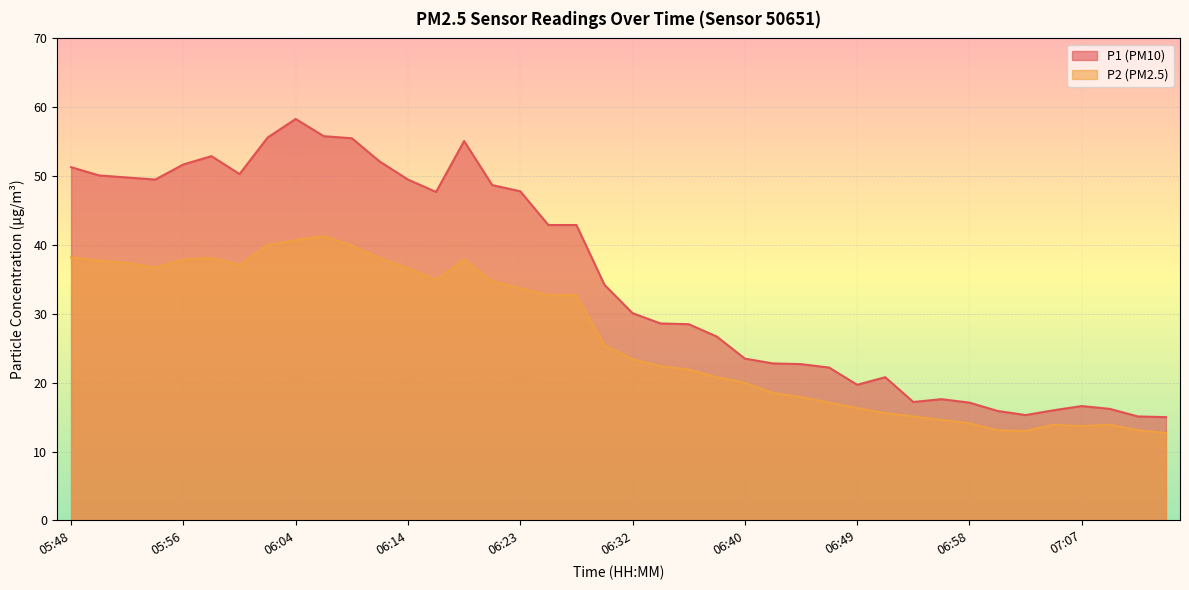

Reading right to left, list all the values displayed in this chart.

P1: 07:12=15.0	07:11=15.1	07:09=16.2	07:07=16.6	07:04=16.0	07:02=15.3	07:01=15.9	06:58=17.1	06:56=17.6	06:54=17.2	06:53=20.8	06:49=19.7	06:48=22.2	06:46=22.7	06:43=22.8	06:40=23.5	06:38=26.7	06:35=28.5	06:33=28.6	06:32=30.1	06:28=34.2	06:27=42.9	06:25=42.9	06:23=47.8	06:20=48.7	06:19=55.1	06:17=47.7	06:14=49.5	06:12=52.1	06:10=55.5	06:06=55.8	06:04=58.3	06:02=55.6	05:59=50.3	05:57=52.9	05:56=51.7	05:54=49.5	05:51=49.8	05:49=50.1	05:48=51.3
P2: 07:12=12.7	07:11=13.1	07:09=13.9	07:07=13.7	07:04=13.9	07:02=13.0	07:01=13.1	06:58=14.1	06:56=14.6	06:54=15.1	06:53=15.6	06:49=16.3	06:48=17.1	06:46=17.9	06:43=18.5	06:40=20.0	06:38=20.8	06:35=21.9	06:33=22.4	06:32=23.4	06:28=25.4	06:27=32.7	06:25=32.7	06:23=33.7	06:20=34.7	06:19=37.9	06:17=34.9	06:14=36.6	06:12=38.1	06:10=39.9	06:06=41.3	06:04=40.7	06:02=40.0	05:59=37.1	05:57=38.1	05:56=37.9	05:54=36.7	05:51=37.4	05:49=37.7	05:48=38.2